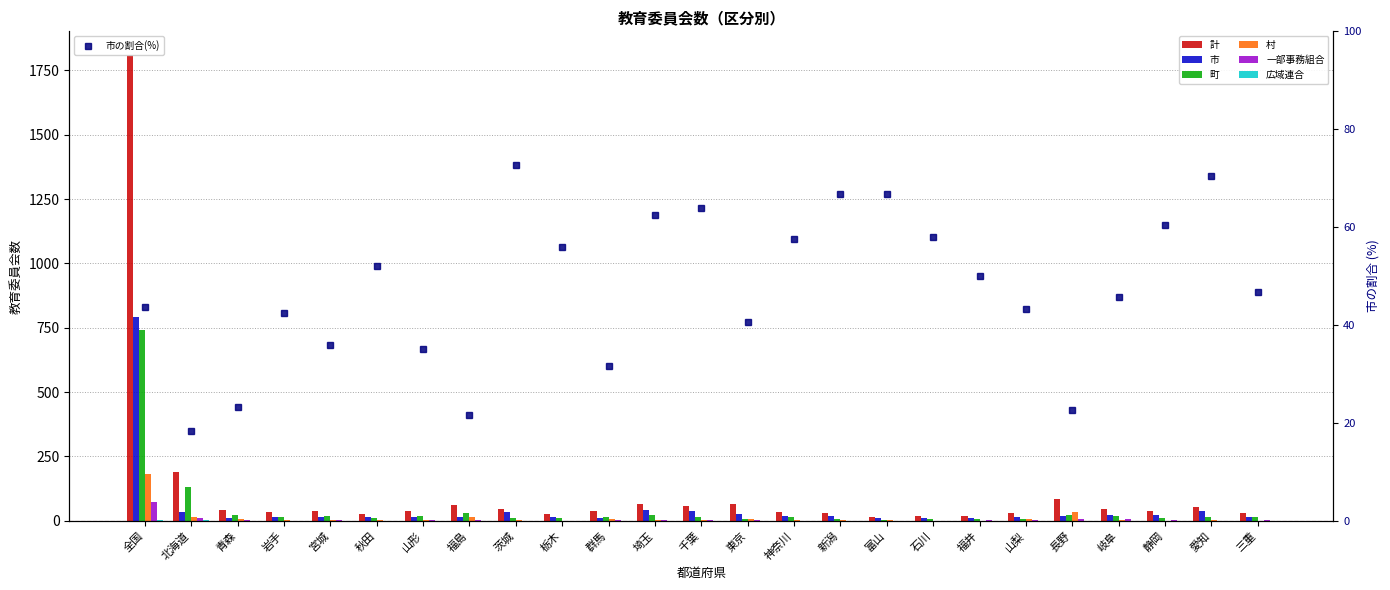

Which label corresponds to the largest value in the chart?

全国